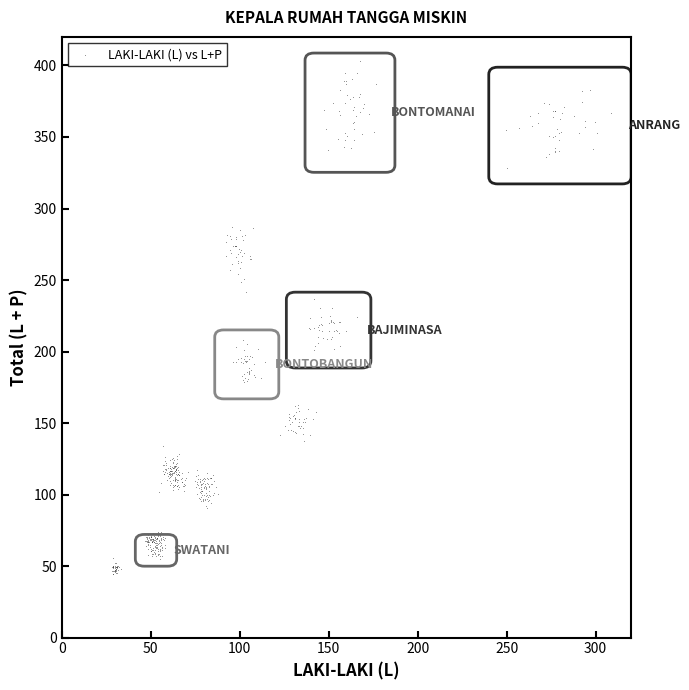

What is the range of Y values (max minus min)?

358.8